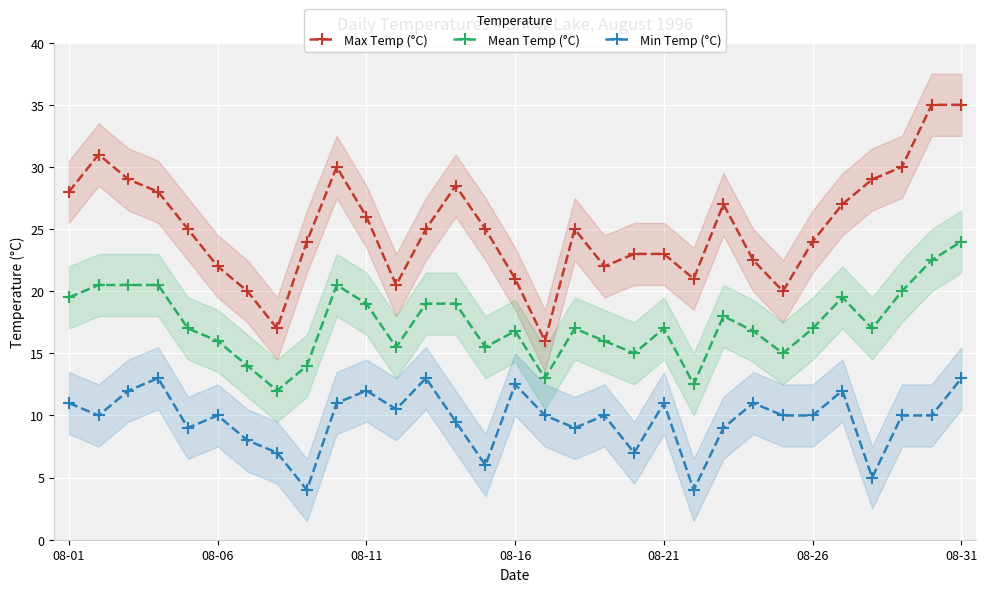

What is the minimum value shown in the chart?

4.0